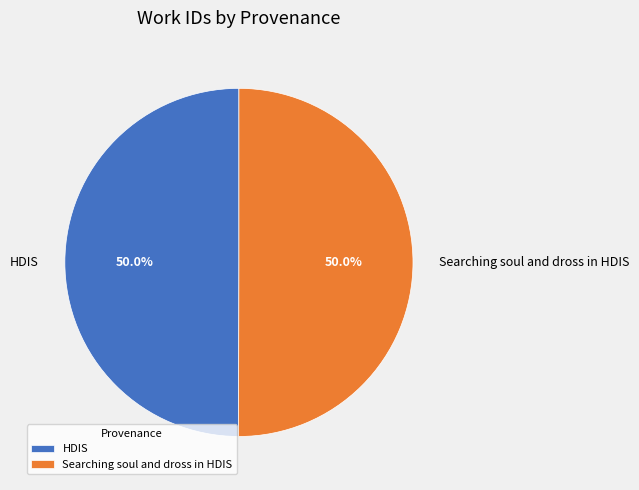

To the nearest percent, what is the average slice percentage?

50%